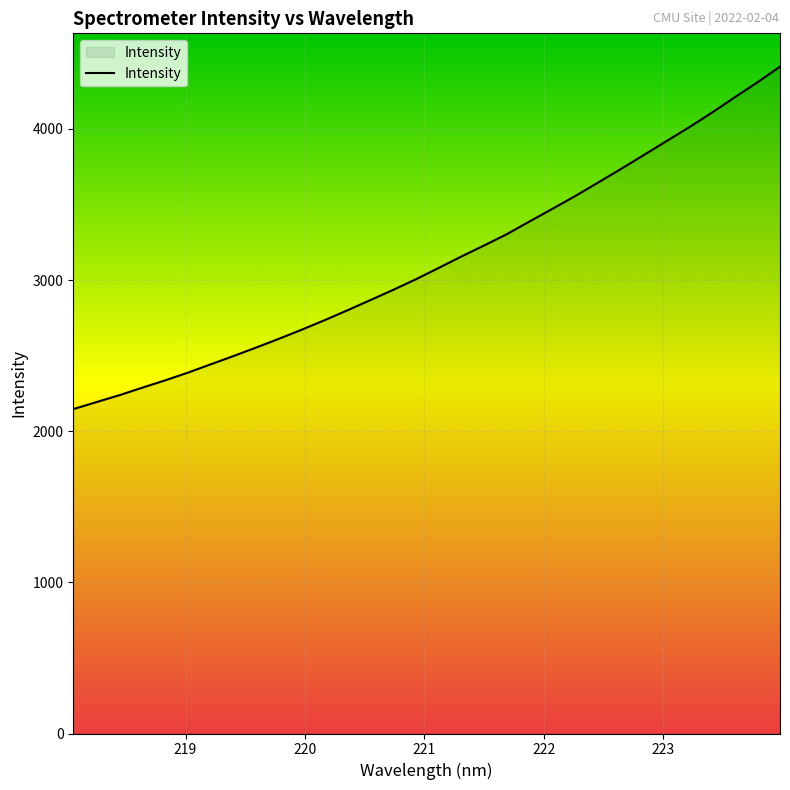

Reading right to left, what are all the values shown in this chart?

4412.0	4307.7	4208.1	4106.7	4010.1	3917.9	3825.5	3733.7	3644.2	3555.3	3471.0	3387.4	3303.1	3228.2	3155.0	3079.1	3004.1	2933.7	2866.2	2799.0	2733.7	2670.9	2610.9	2552.8	2496.3	2441.4	2386.3	2335.3	2286.9	2237.4	2192.1	2146.0